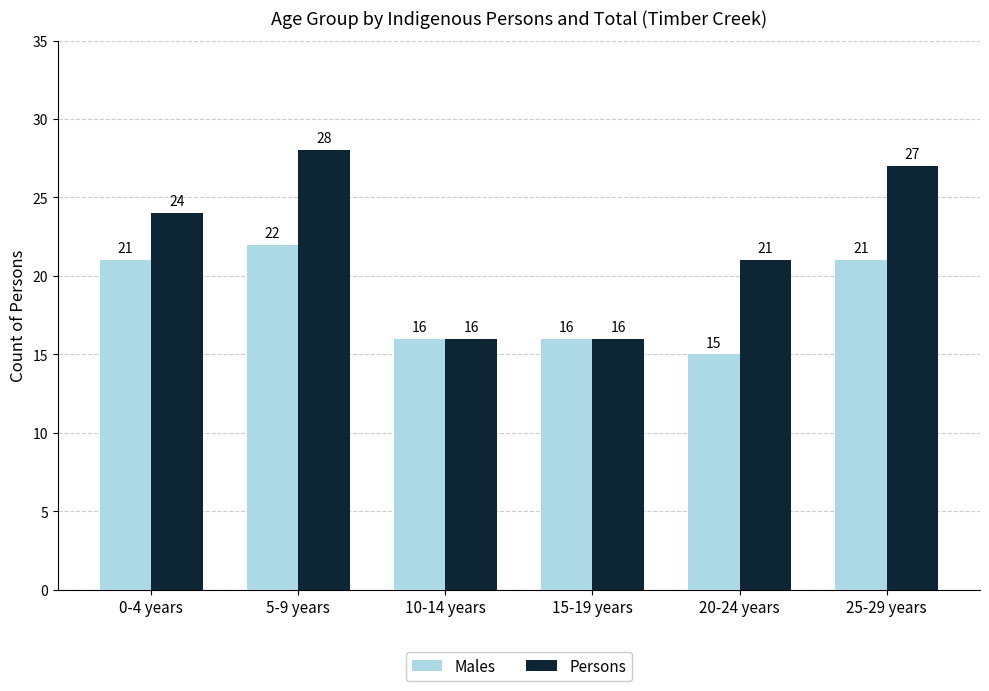

How many categories are shown in the chart?

6